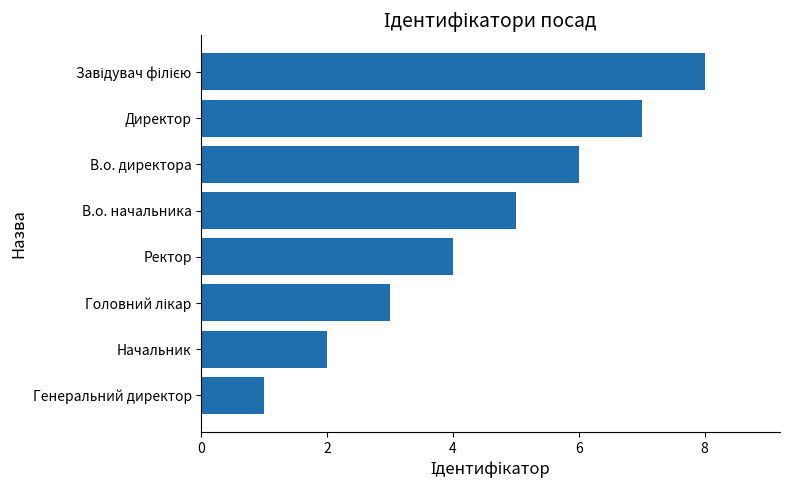

Is it true that the value at В.о. директора is 4?

False